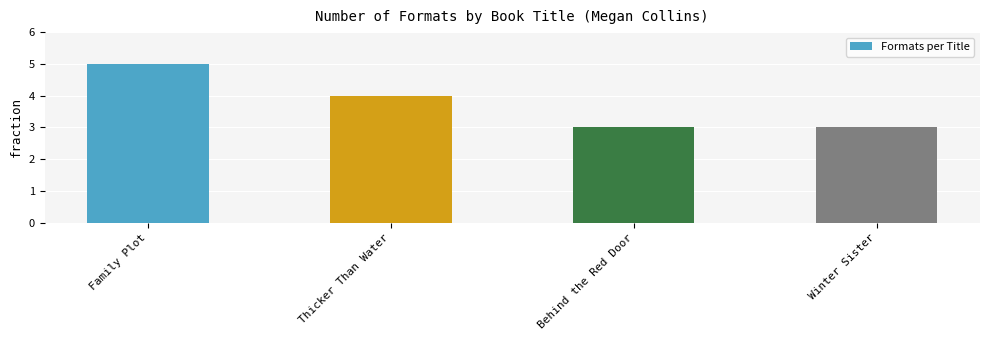

Does the chart contain any negative values?

No